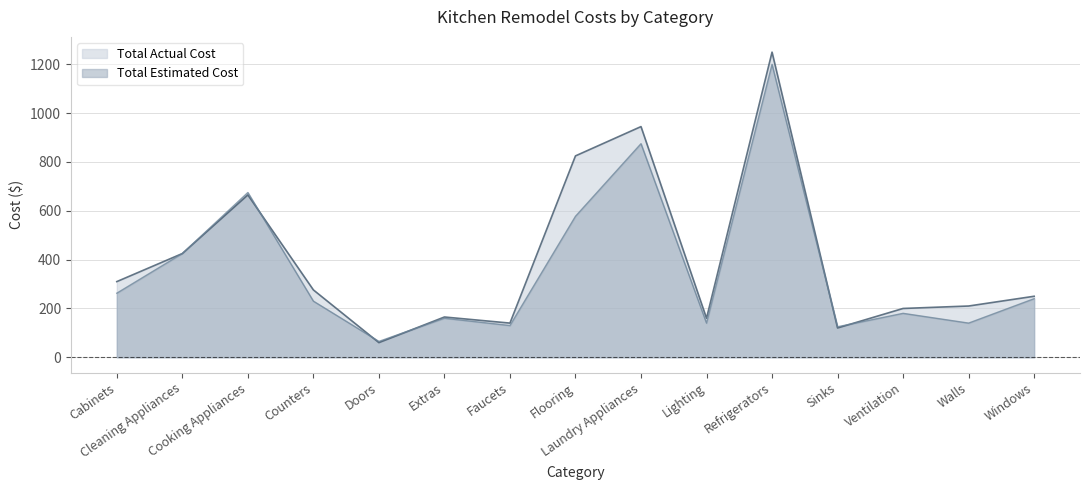

At which label does Total Actual Cost first exceed 250?

Cabinets